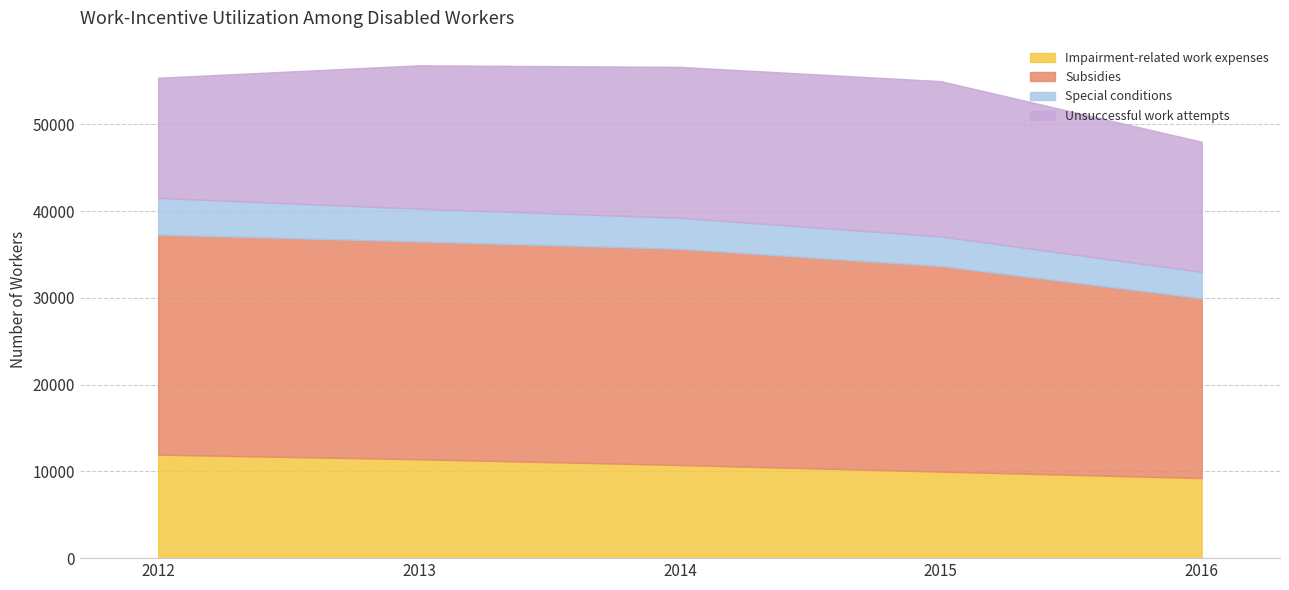

Which category has the highest value in the Unsuccessful work attempts series?

2015